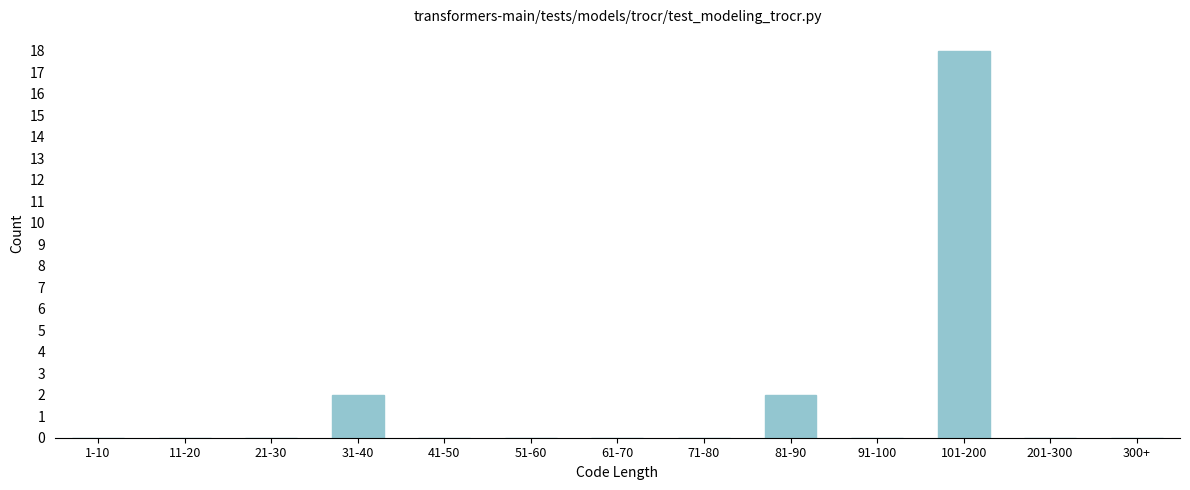

Reading left to right, list all the values displayed in this chart.

1-10=0	11-20=0	21-30=0	31-40=2	41-50=0	51-60=0	61-70=0	71-80=0	81-90=2	91-100=0	101-200=18	201-300=0	300+=0